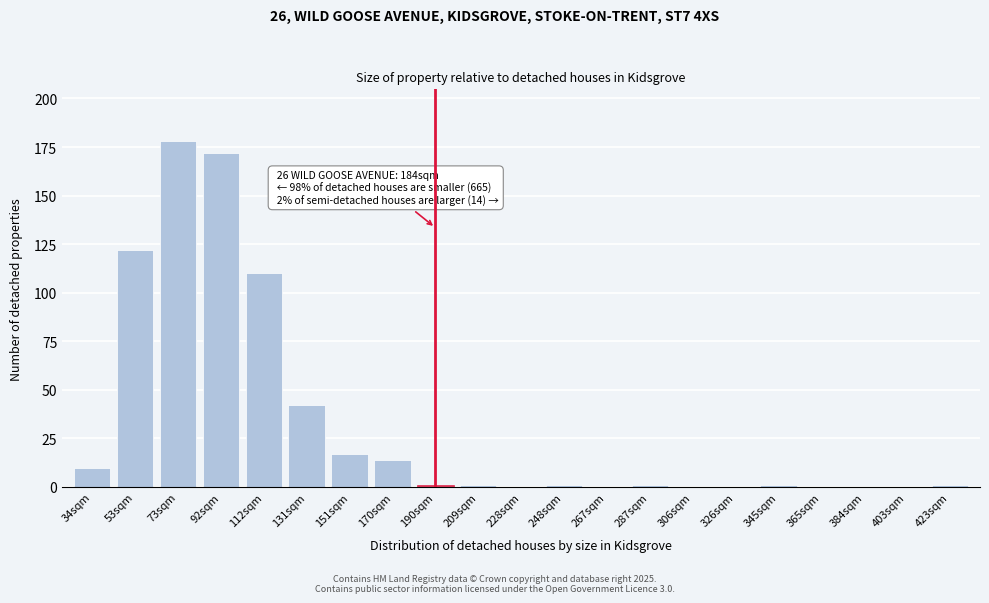

Reading left to right, list all the values displayed in this chart.

34sqm=10	53sqm=122	73sqm=178	92sqm=172	112sqm=110	131sqm=42	151sqm=17	170sqm=14	190sqm=1	209sqm=1	228sqm=0	248sqm=1	267sqm=0	287sqm=1	306sqm=0	326sqm=0	345sqm=1	365sqm=0	384sqm=0	403sqm=0	423sqm=1